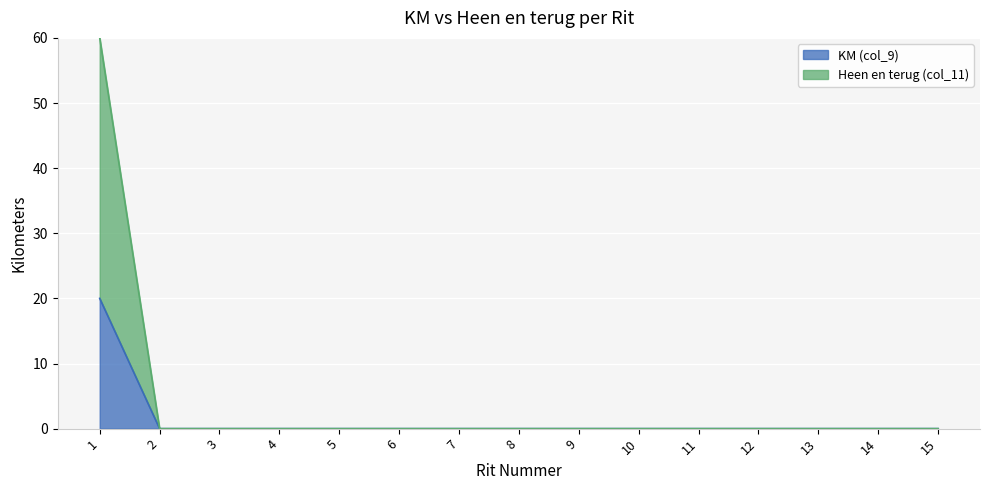

The value of KM (col_9) at 9 is 0. True or false?

True